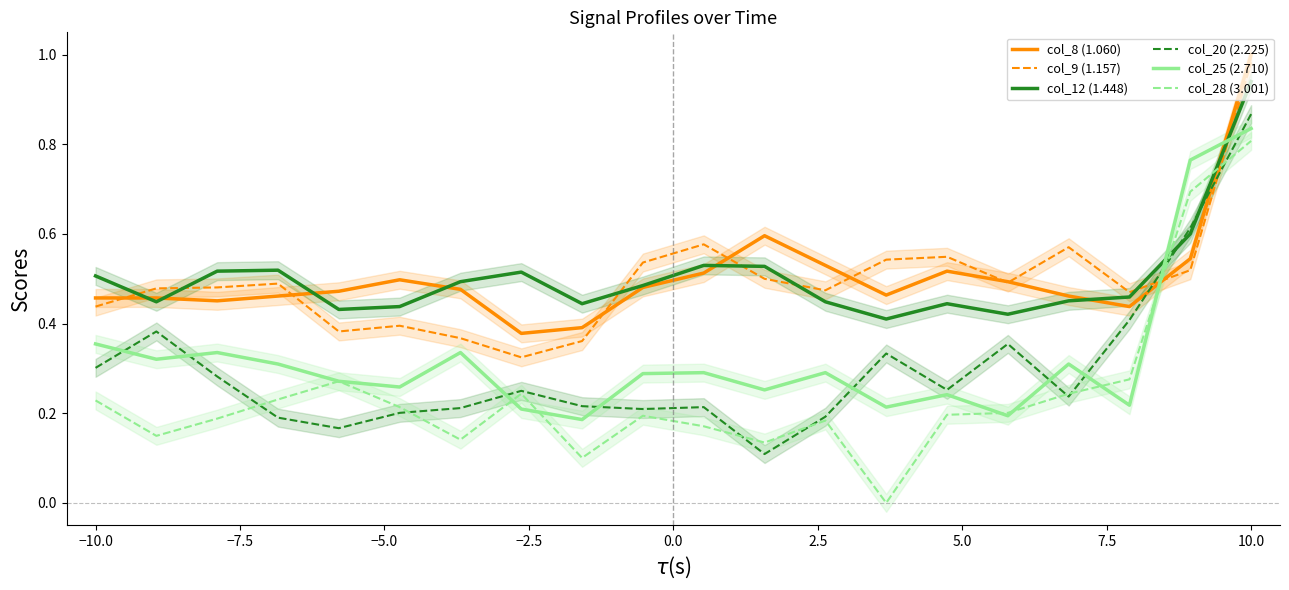

What is the difference between the maximum and minimum values in the col_20 (2.225) series?

0.8